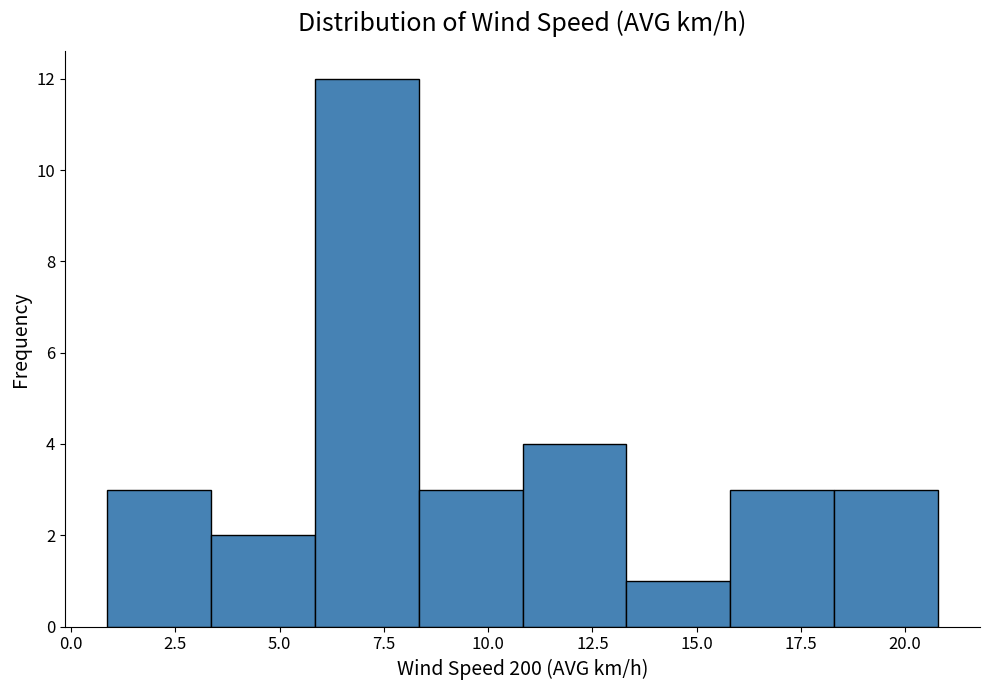

Over which range of the x-axis is the bar tallest?

6.0 to 8.5